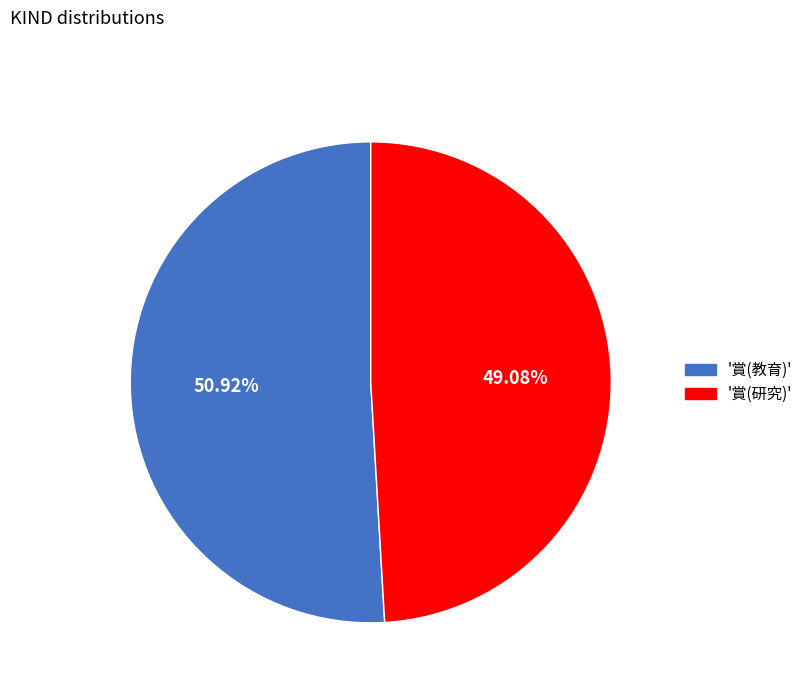

Count the number of slices in the pie.

2